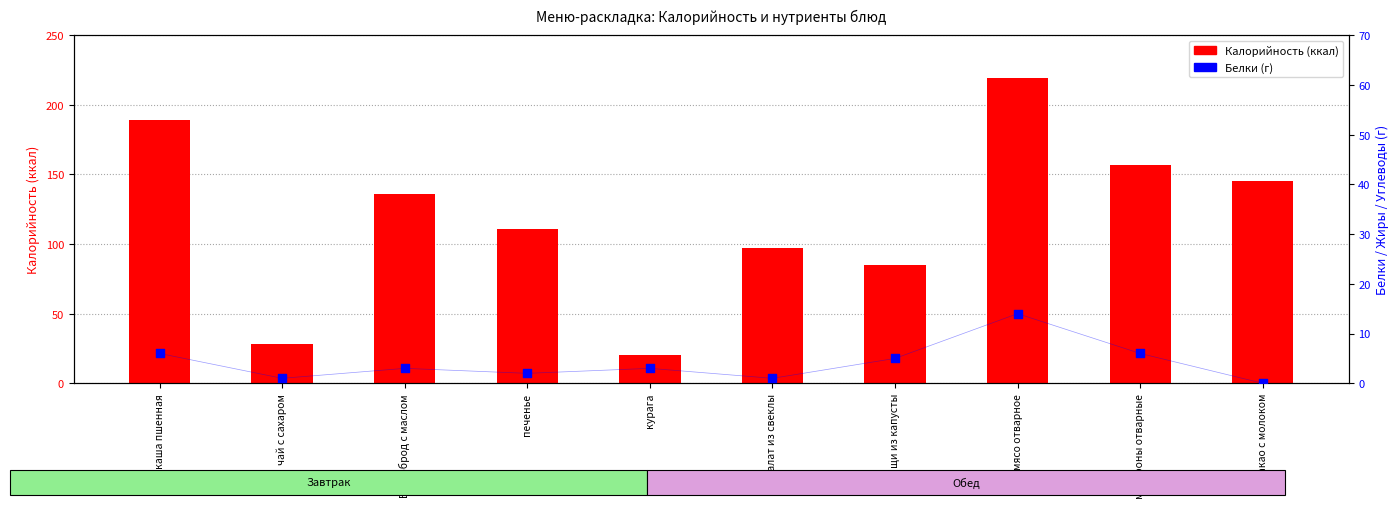

Which series reaches the minimum Y coordinate?

Белки